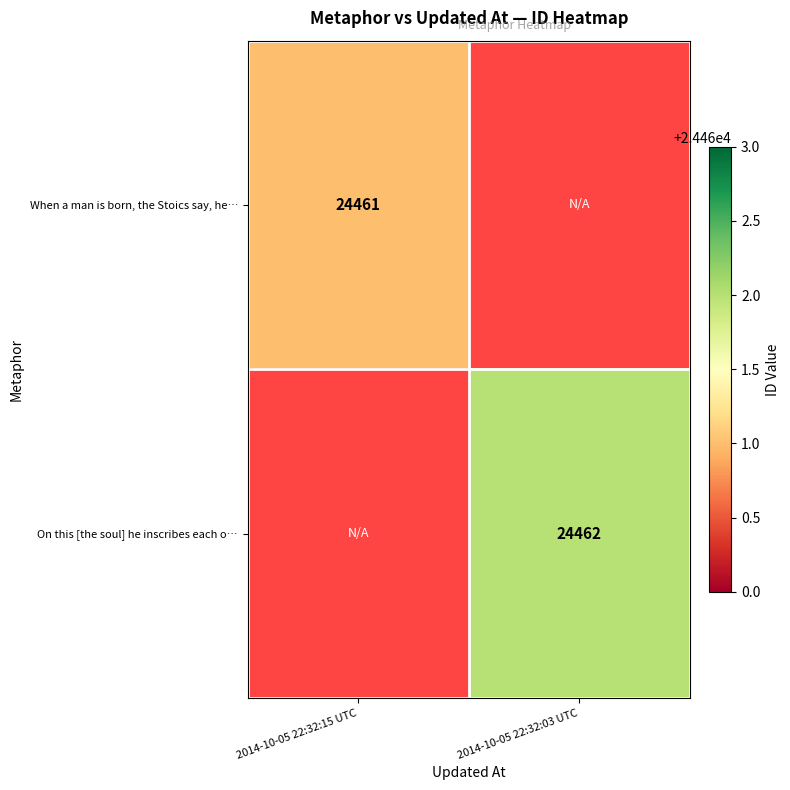

Is the value of When a man is born, the Stoics say, he… at 2014-10-05 22:32:15 UTC greater than the value of On this [the soul] he inscribes each o… at 2014-10-05 22:32:03 UTC?

No